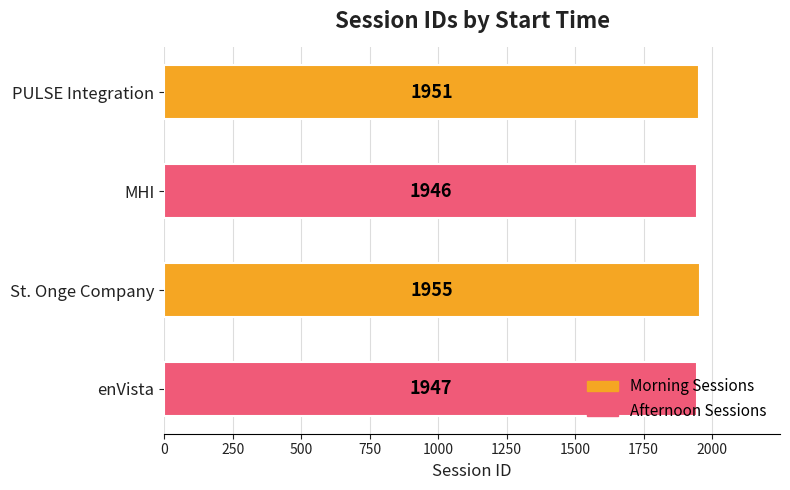

Which label corresponds to the largest value in the chart?

St. Onge Company